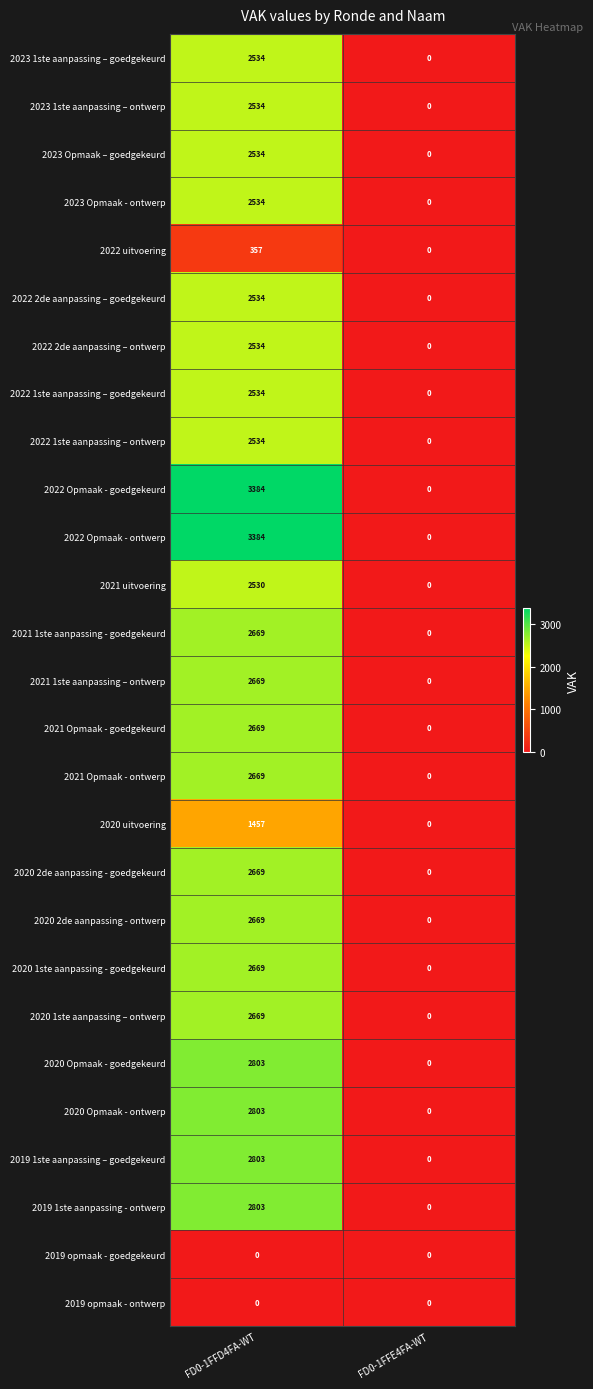

Rank the categories by 2020 uitvoering value from highest to lowest.

FD0-1FFD4FA-WT, FD0-1FFE4FA-WT